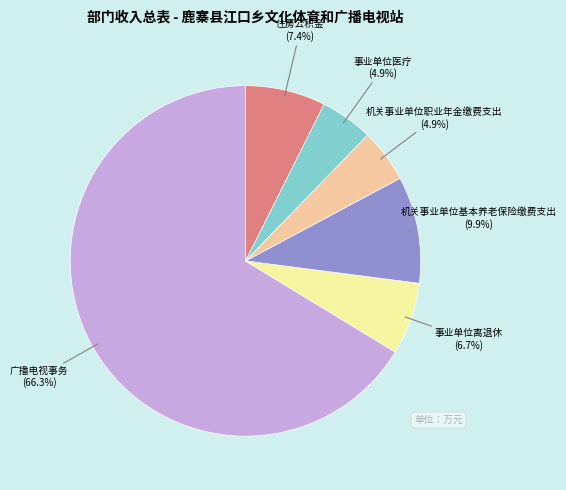

To the nearest percent, what is the difference between the largest and smallest slice percentages?

61%